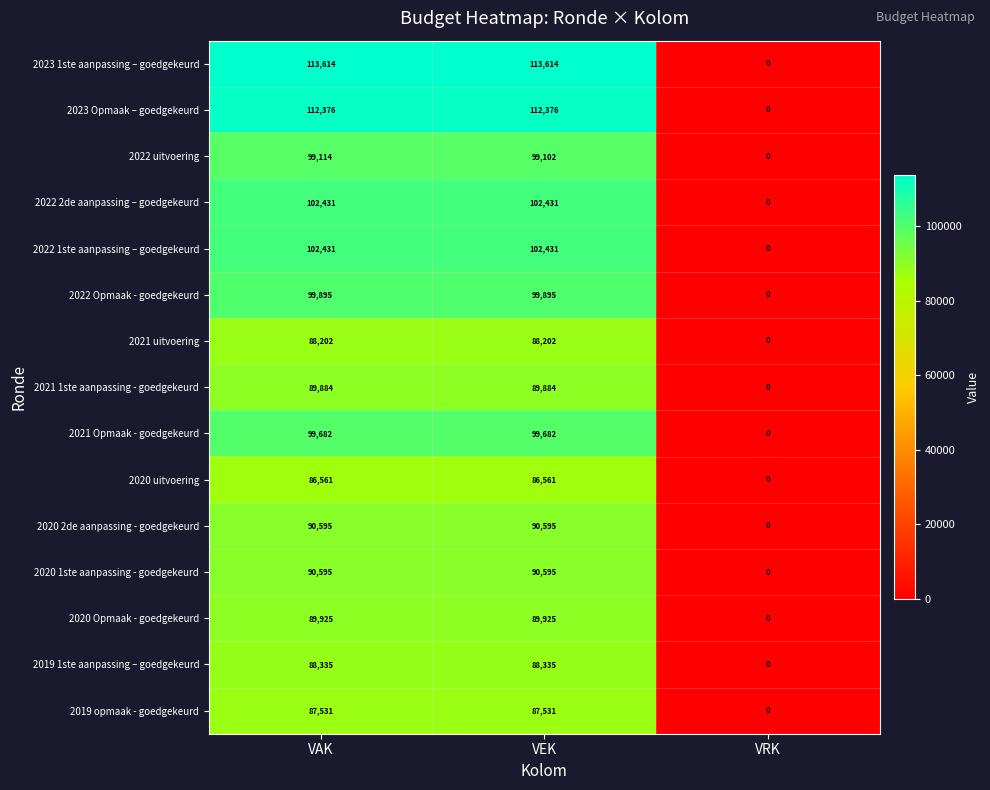

How many positive values does the 2022 2de aanpassing – goedgekeurd series have?

2